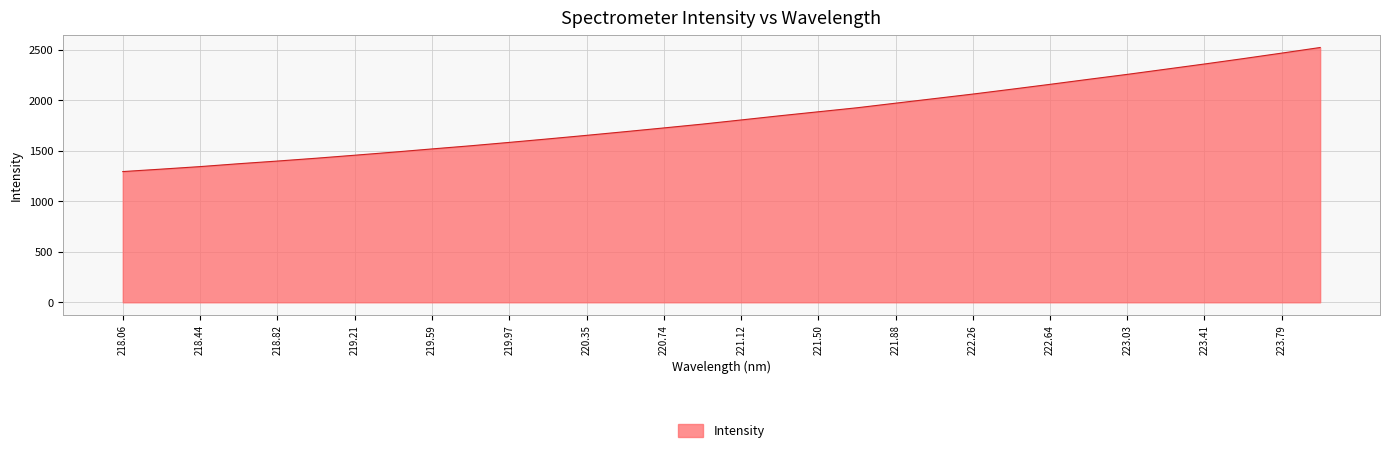

What is the sum of all values?

58527.1